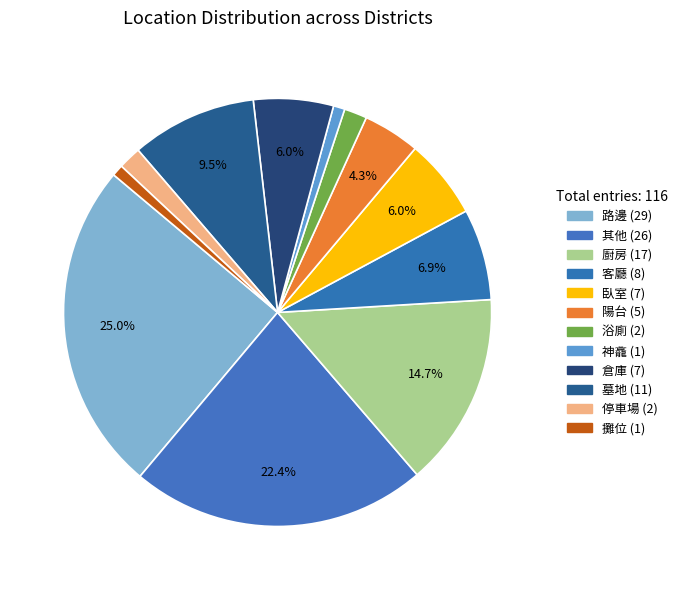

To the nearest percent, what is the difference between the 臥室 and 停車場 slice percentages?

4%